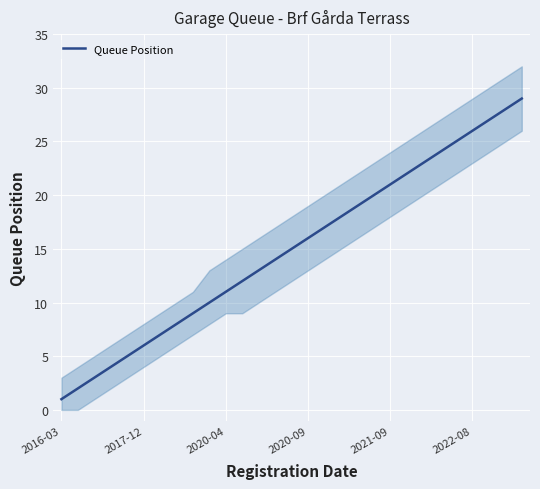

What is the value of the 12th point from the left?

12